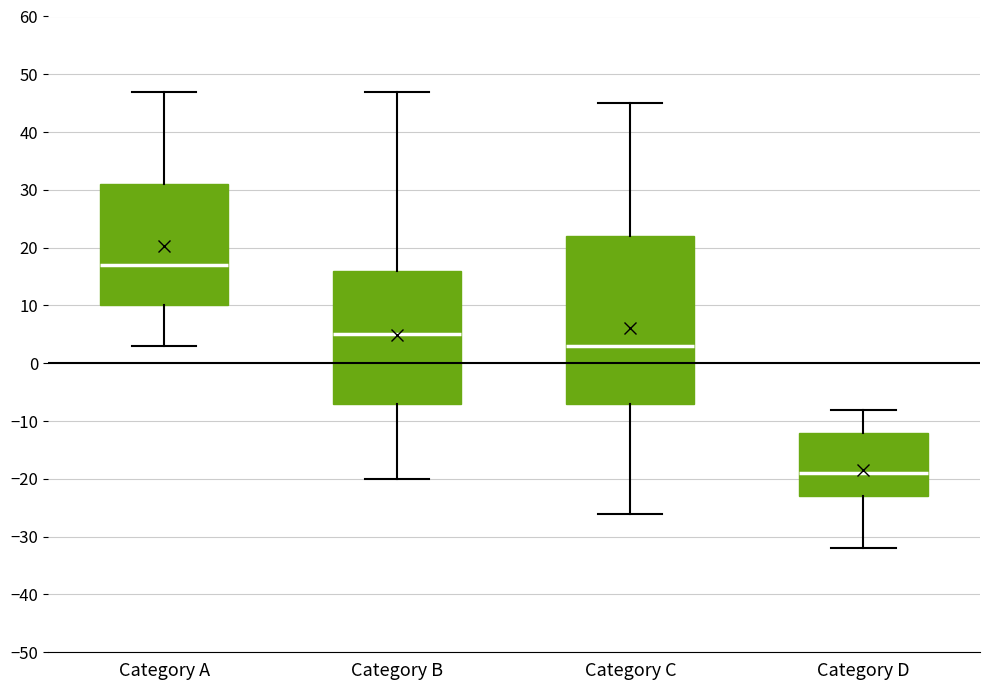

Reading left to right, transcribe this box plot: for each box, give where its median line is, the range the box spans, and where its two whiskers end, as read against the y-axis. The values are not printed on the chart, so give them approximately, as read against the axis.

Category A: median 17, box 10 to 31, whiskers 3 to 47
Category B: median 5, box -7 to 16, whiskers -20 to 47
Category C: median 3, box -7 to 22, whiskers -26 to 45
Category D: median -19, box -23 to -12, whiskers -32 to -8